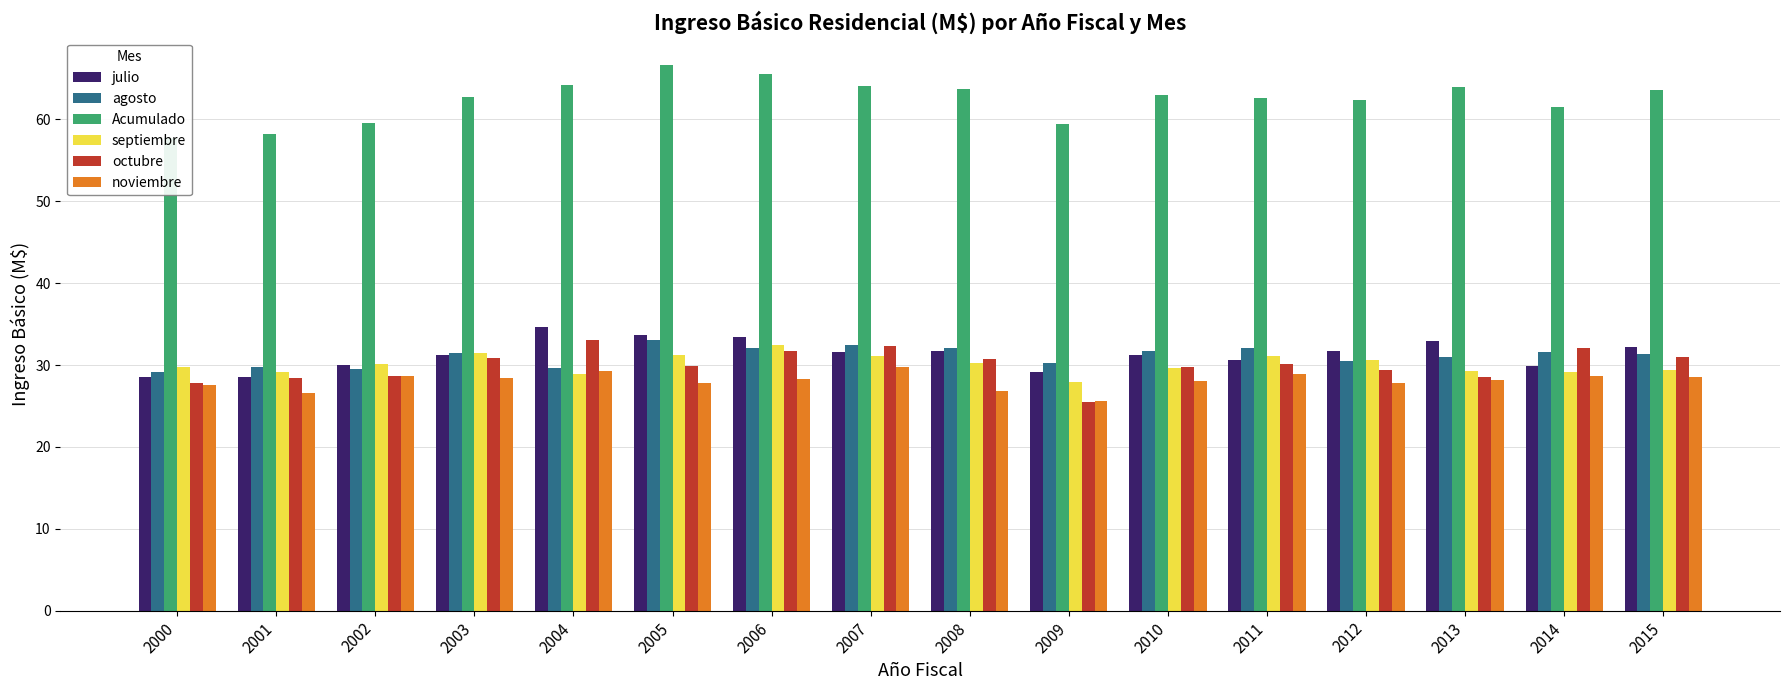

What is the spread (max minus min) of values at 2007?

34.3